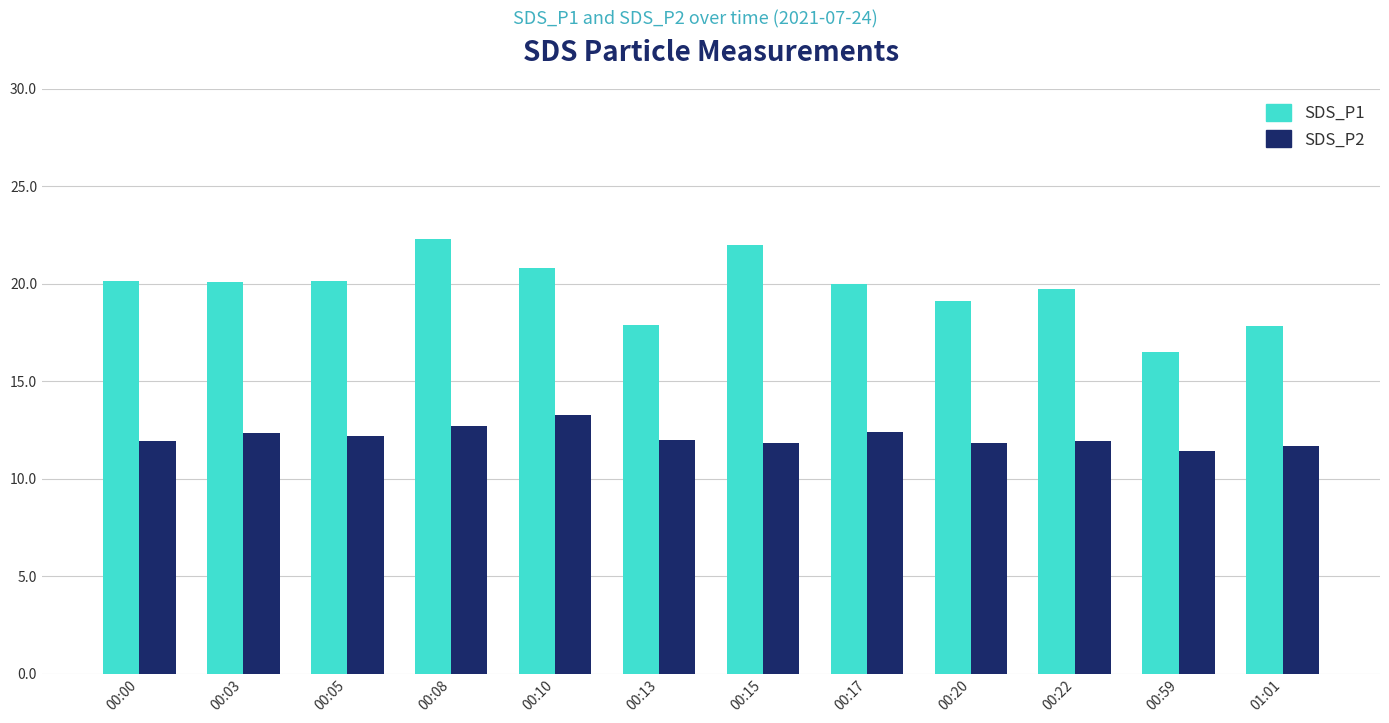

What is the sum of the SDS_P2 values at 00:22 and 00:59?

23.4